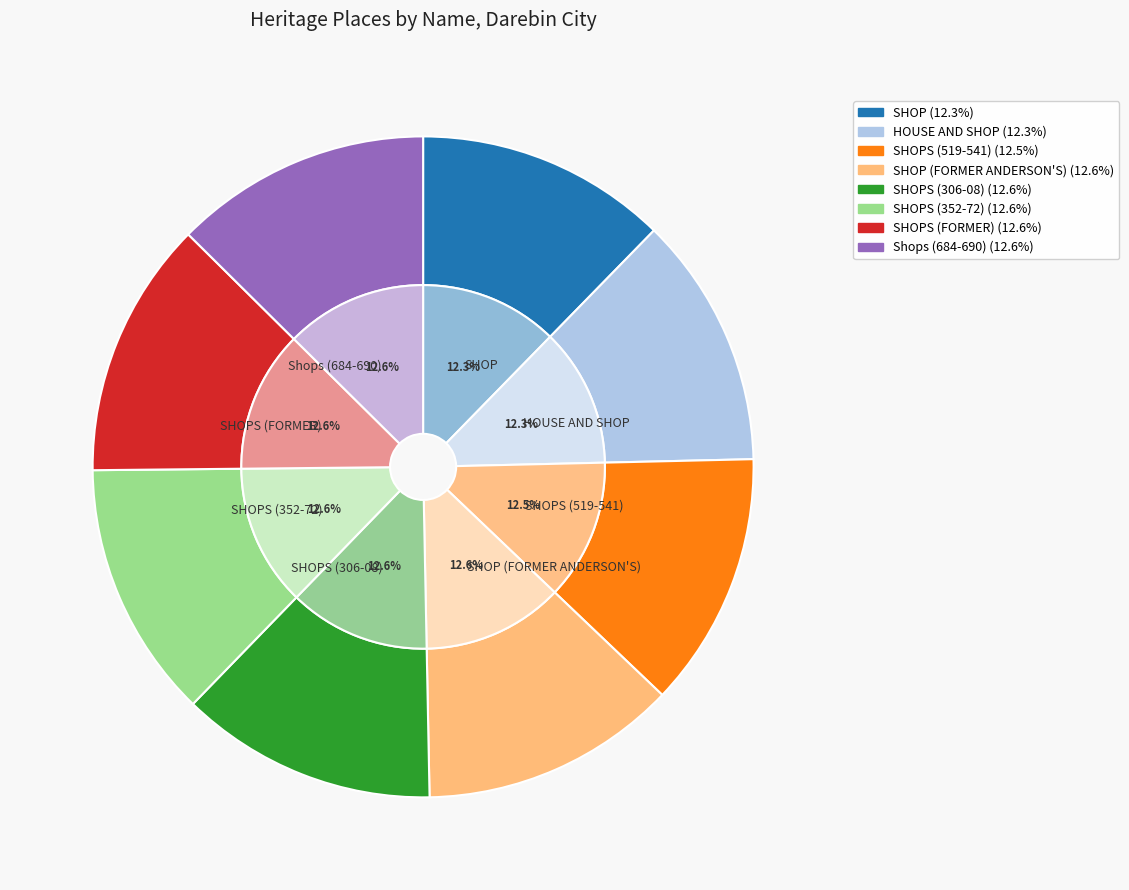

Rank the categories by value from highest to lowest.

Shops (684-690), SHOPS (FORMER), SHOPS (352-72), SHOPS (306-08), SHOP (FORMER ANDERSON'S), SHOPS (519-541), HOUSE AND SHOP, SHOP